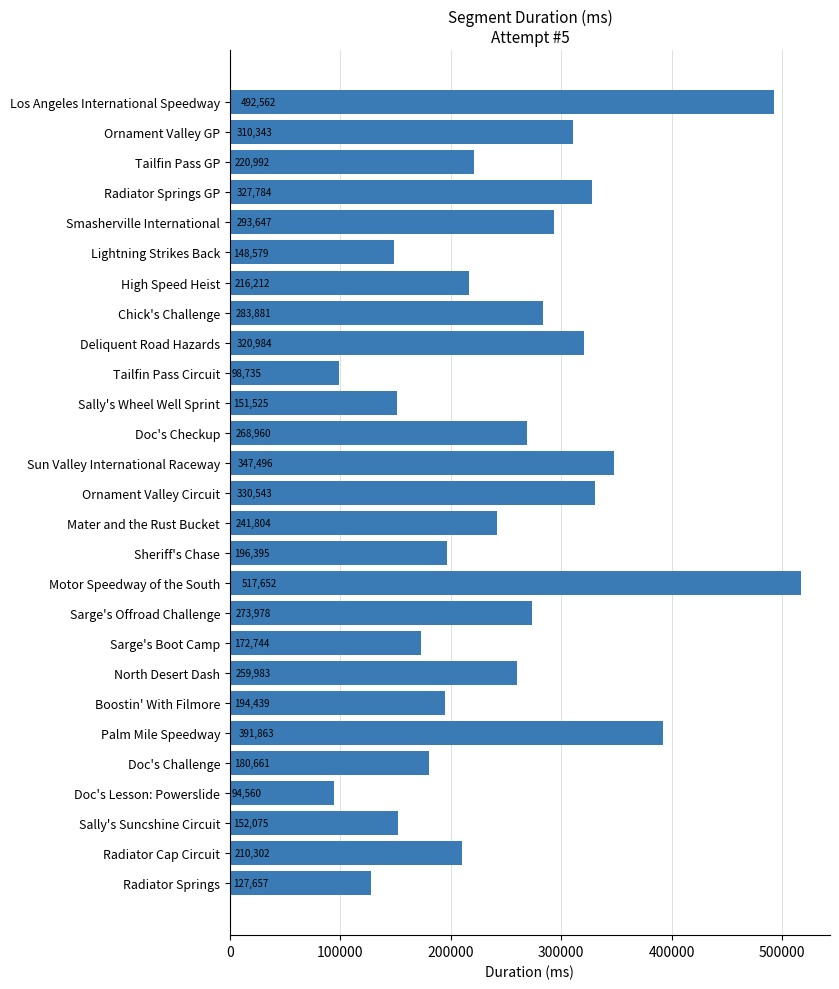

What is the difference between the maximum and minimum values?

423092